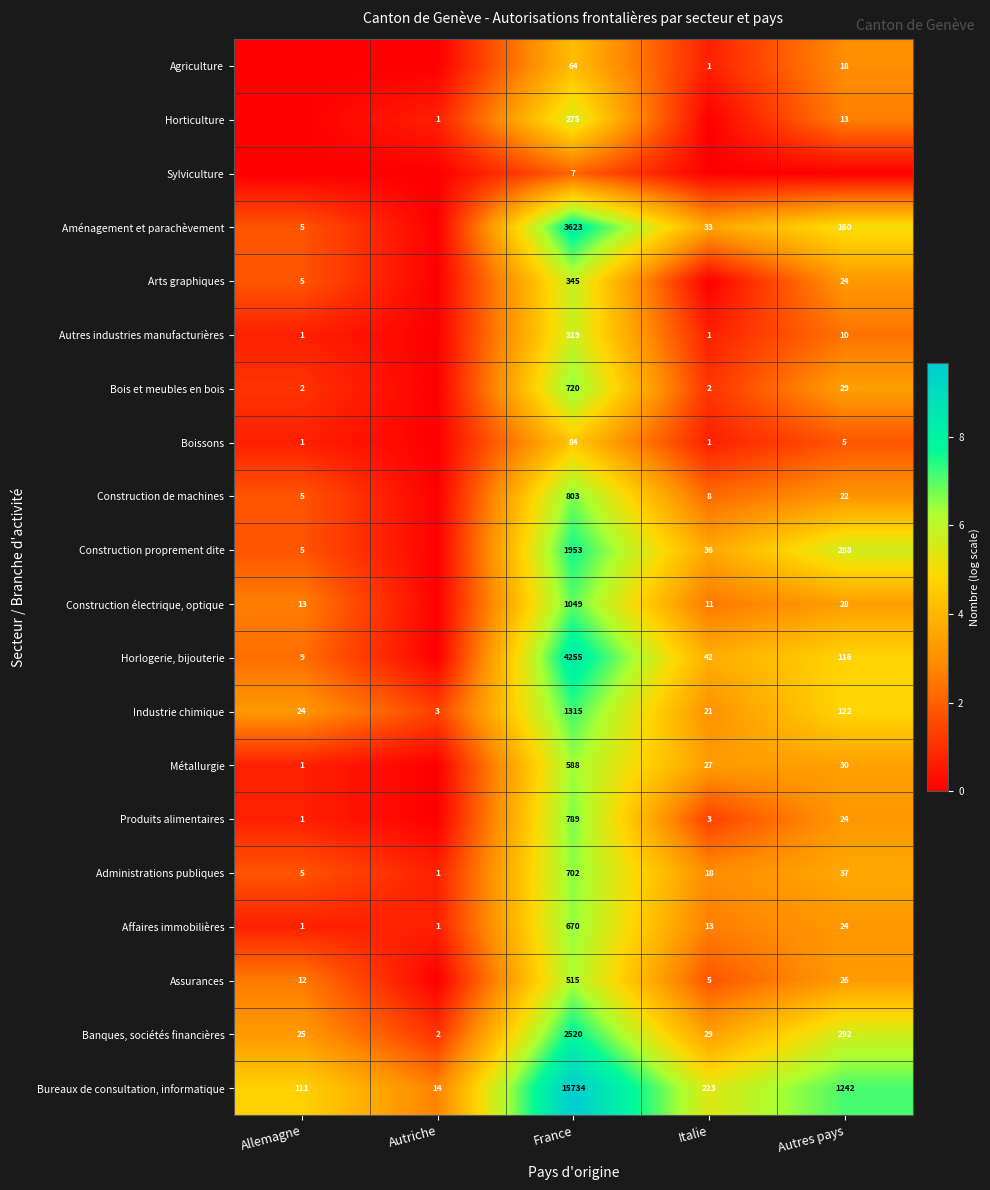

How many categories are shown in the chart?

5